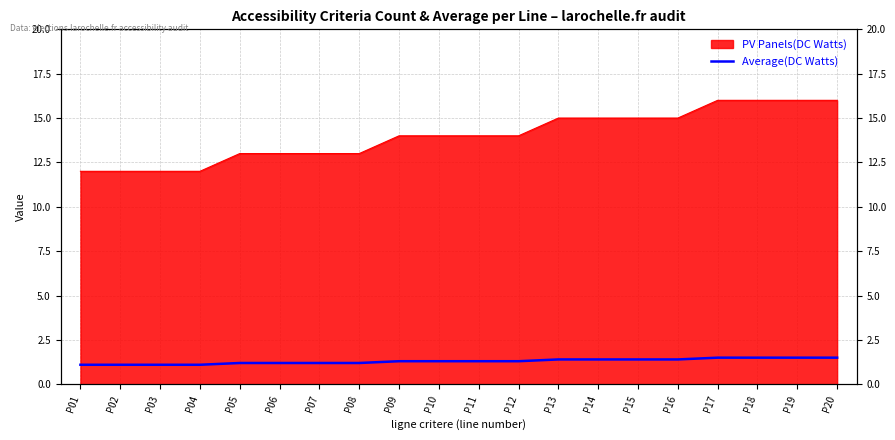

What is the difference between the values at P17 and P05?

0.3